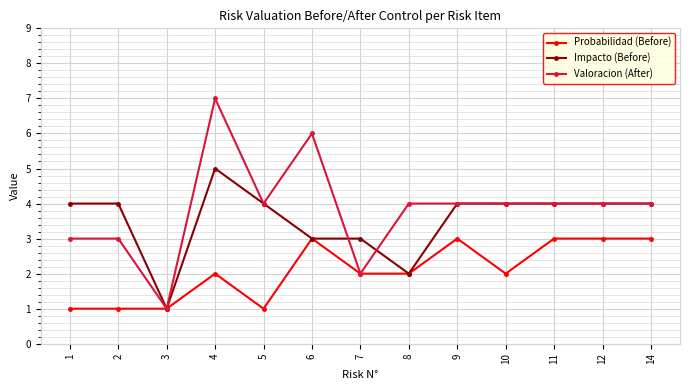

List the series in order of their peak value, lowest first.

Probabilidad (Before), Impacto (Before), Valoracion (After)